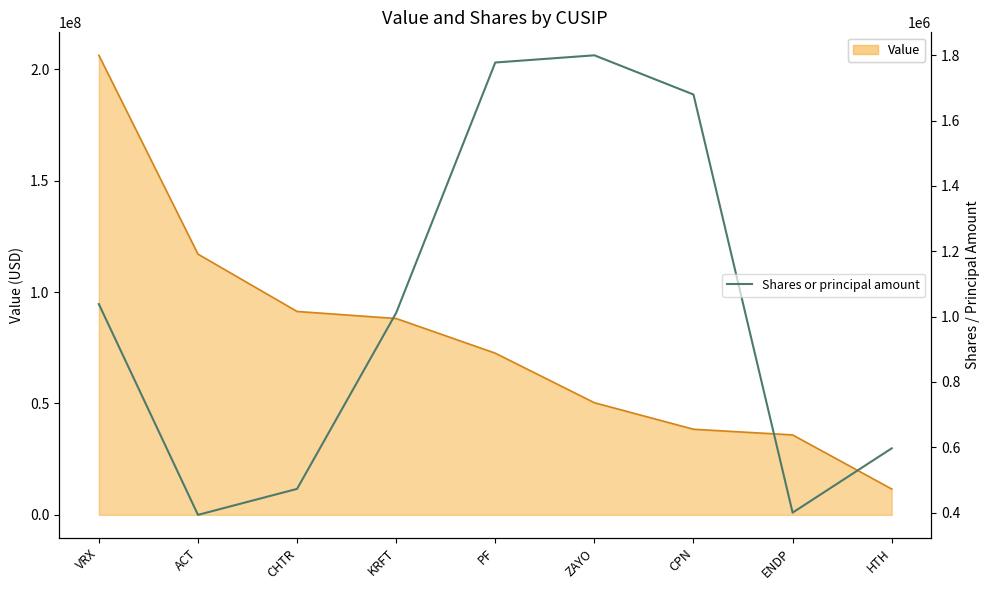

What is the sum of the values at CHTR and PF?

2250679